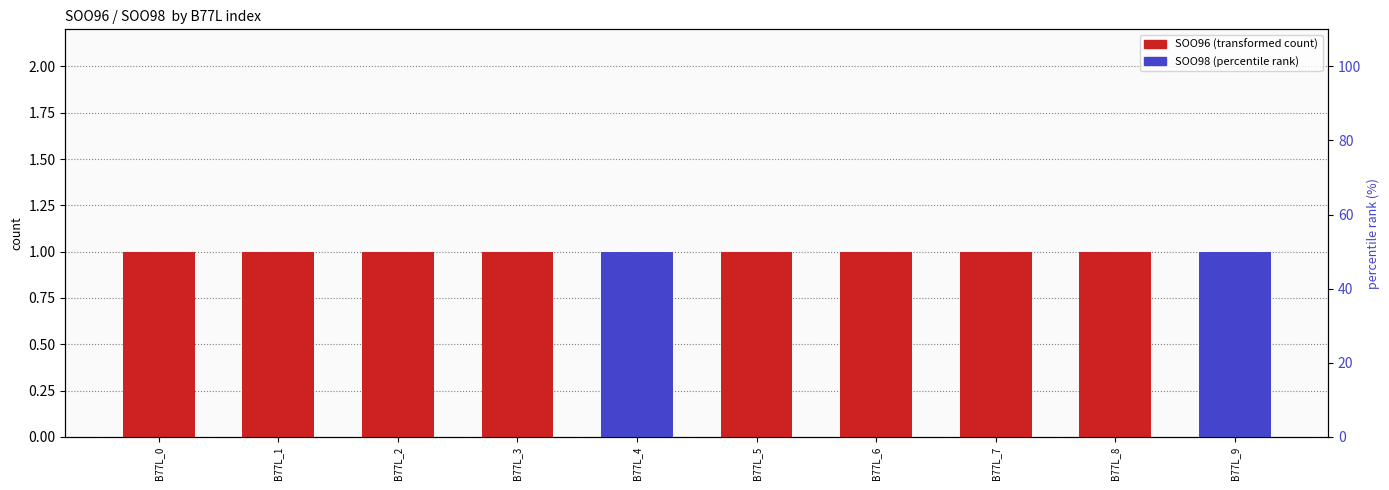

Count the SOO96 values in the range 1 to 2.

8